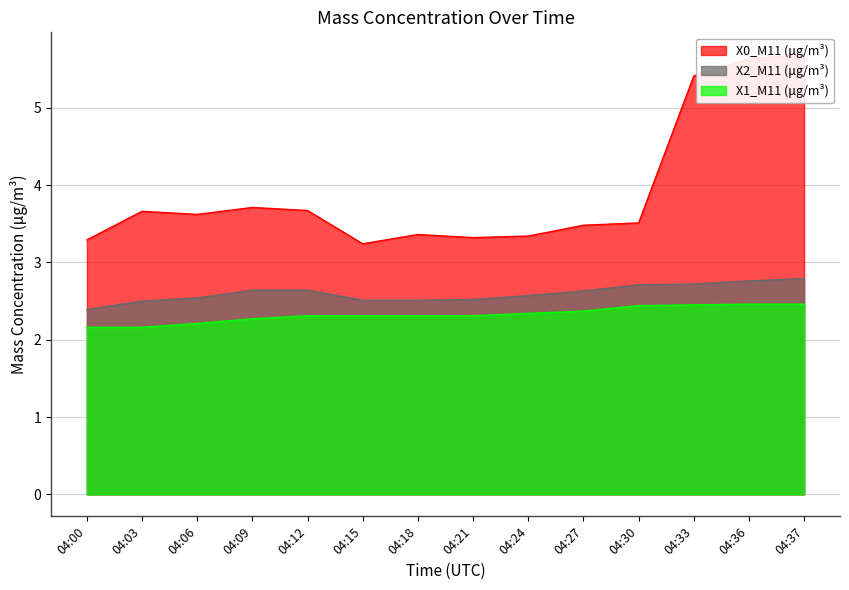

True or false: X1_M11 (μg/m³) and X0_M11 (μg/m³) cross at least once.

False